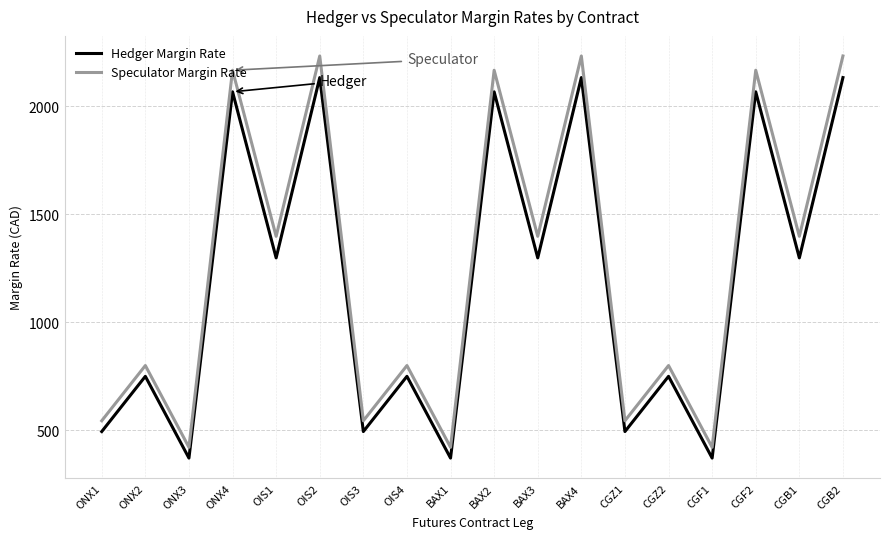

Which series has the largest range (max minus min)?

Speculator Margin Rate